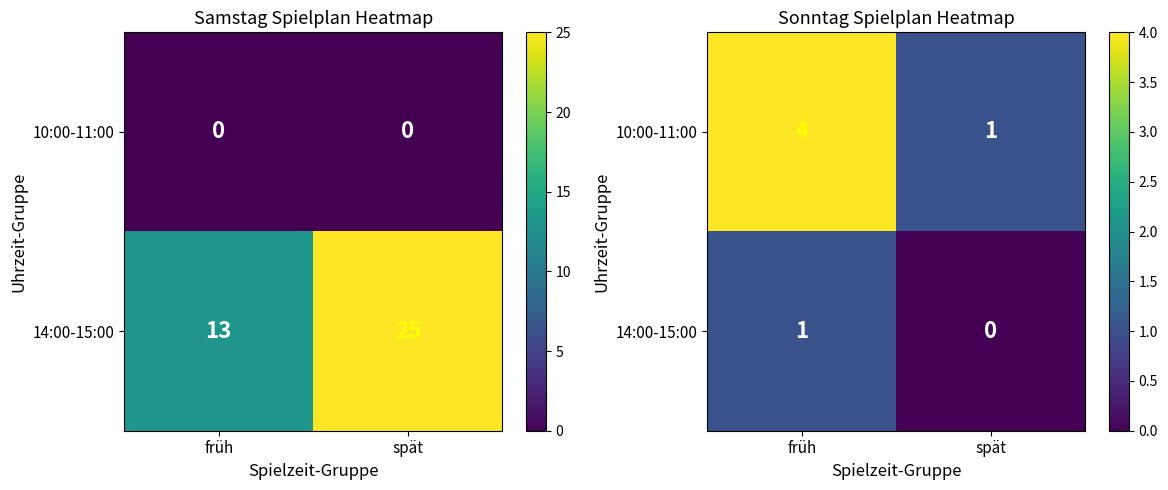

At how many categories does at least one series exceed 0?

2